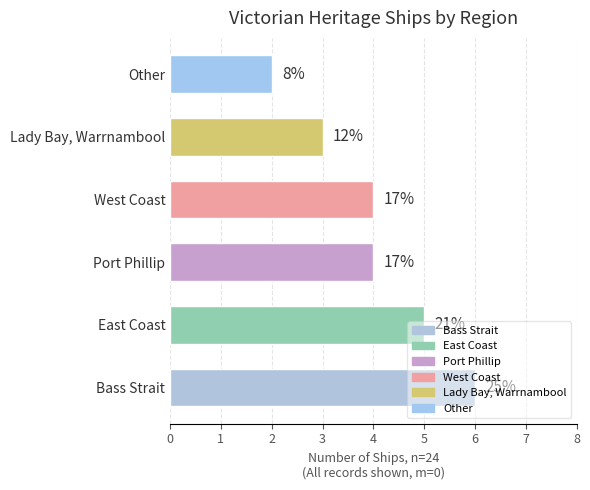

How many bars are there in total?

6